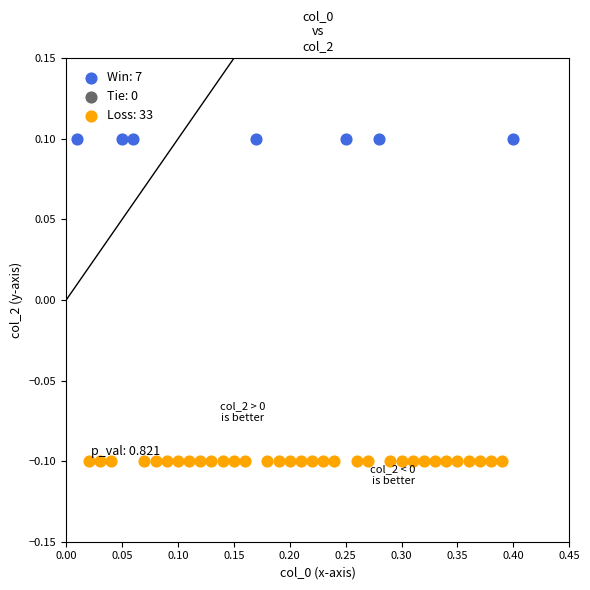

Which series contains the lowest Y value?

Loss: 33